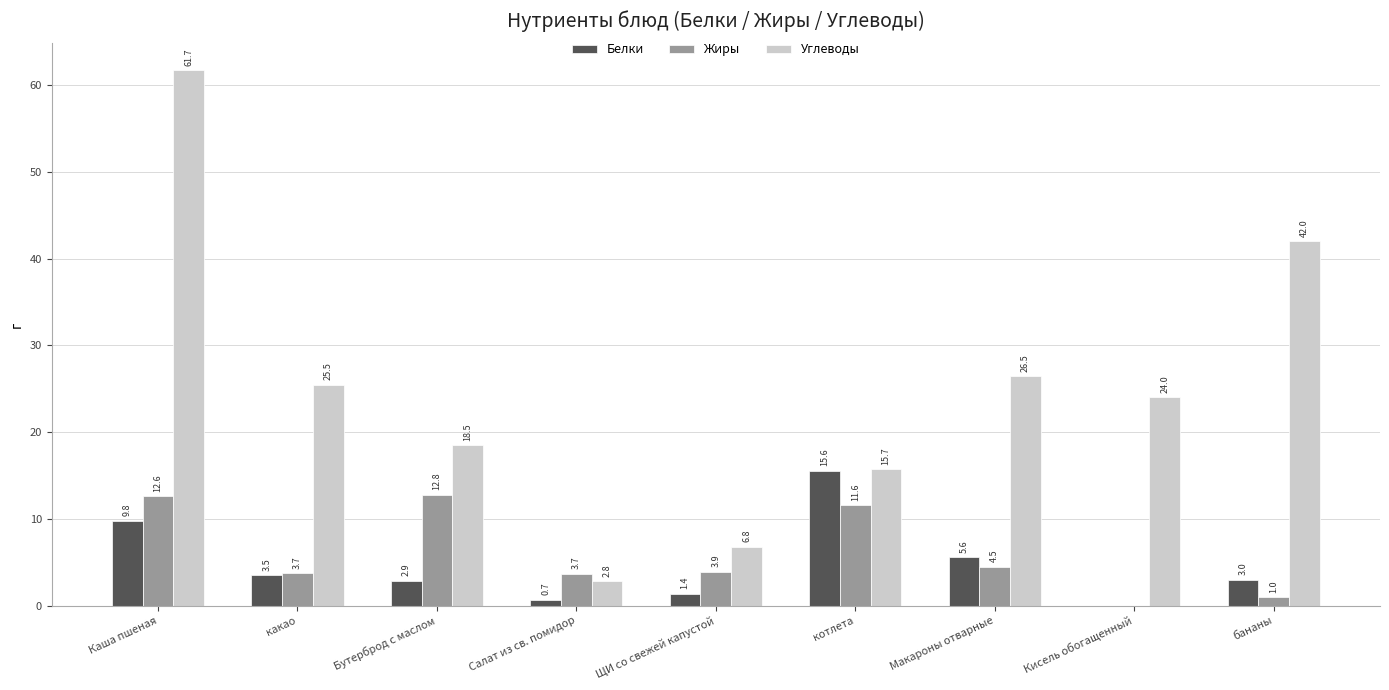

True or false: Белки has a value of 2.9 at Бутерброд с маслом.

True